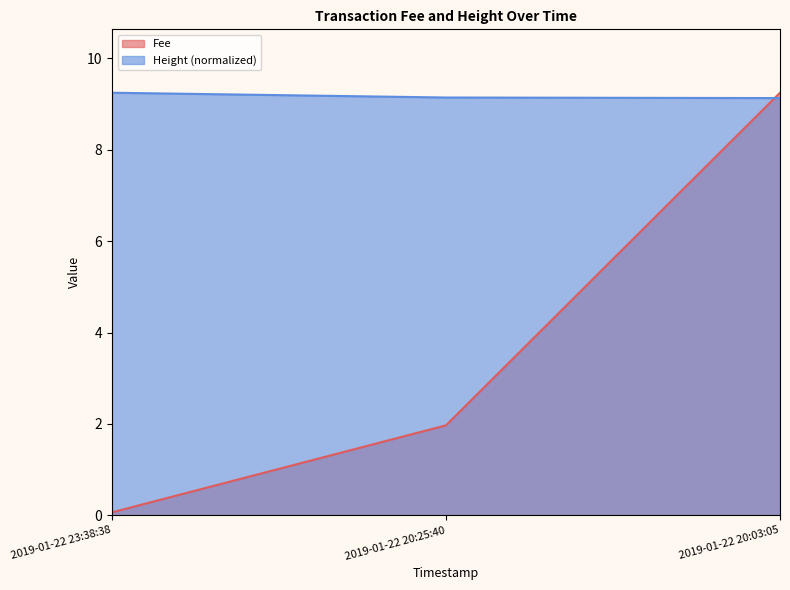

Which category has the highest value in the Fee series?

2019-01-22 20:03:05